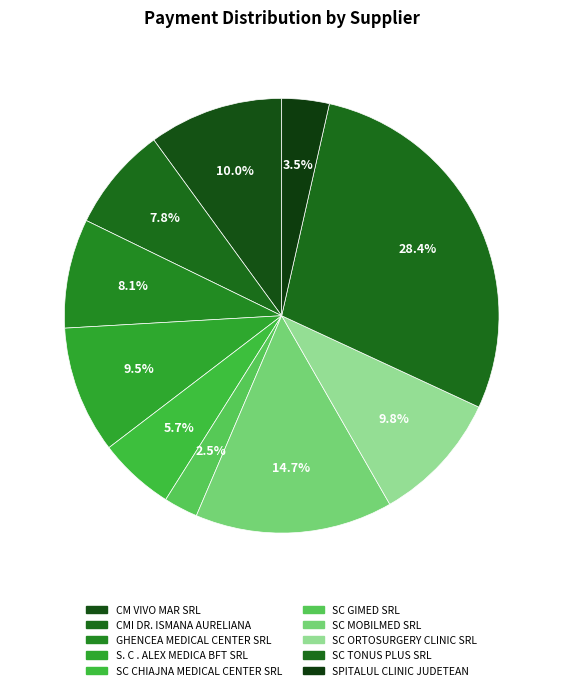

To the nearest percent, what is the difference between the SC CHIAJNA MEDICAL CENTER SRL and SC MOBILMED SRL slice percentages?

9%